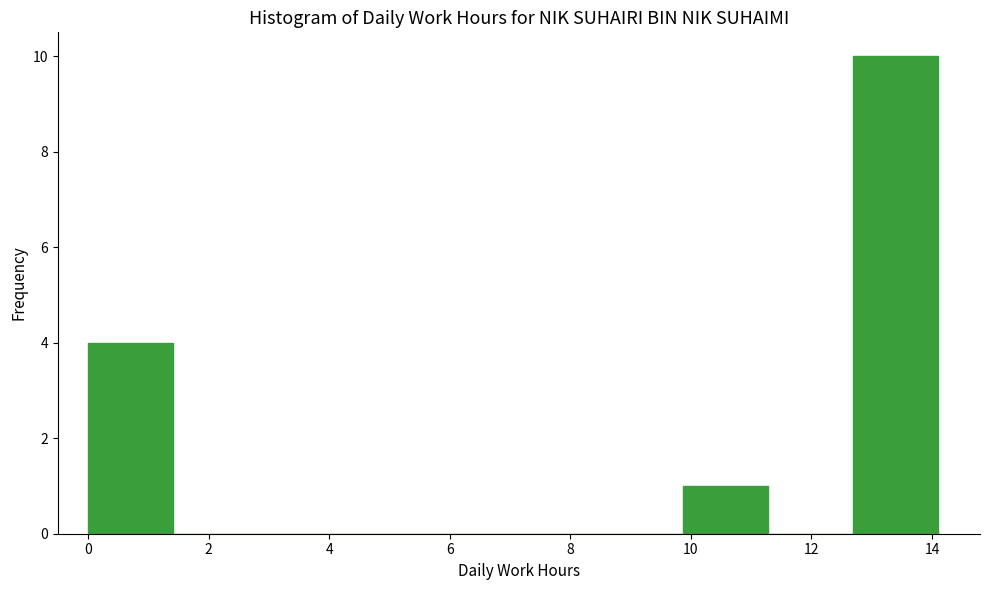

Reading left to right, transcribe this chart: for each bar, give the range it covers on the x-axis and its height. Neither the bar edges nor the heights are printed on the chart, so give them approximately, as read against the axes.

0.0 to 1.4: 4
1.4 to 2.8: 0
2.8 to 4.2: 0
4.2 to 5.6: 0
5.6 to 7.0: 0
7.0 to 8.4: 0
8.4 to 9.8: 0
9.8 to 11.2: 1
11.2 to 12.6: 0
12.6 to 14.0: 10